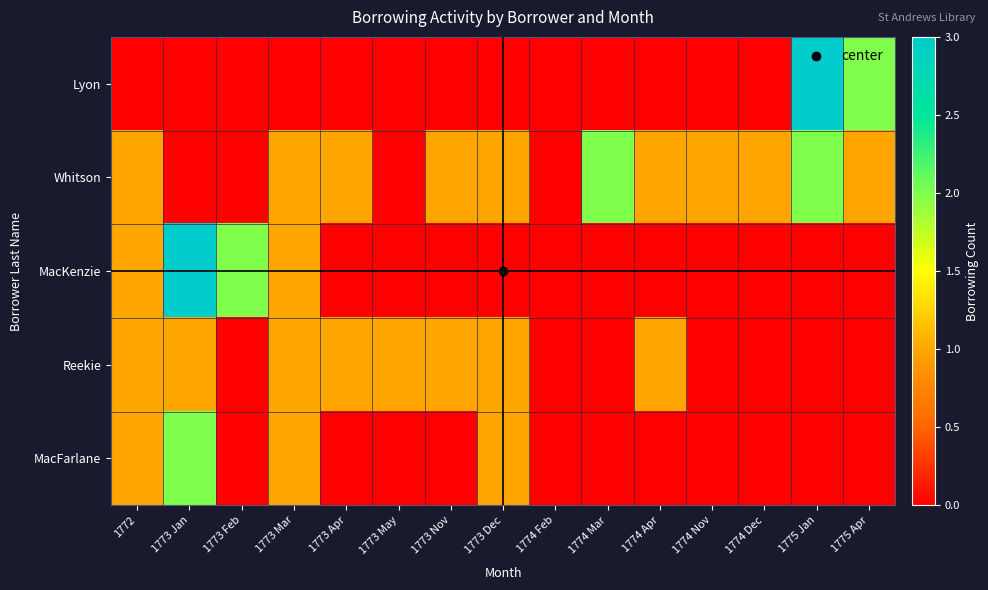

Reading left to right, transcribe all the data shown in this chart.

Lyon: 1772=0	1773 Jan=0	1773 Feb=0	1773 Mar=0	1773 Apr=0	1773 May=0	1773 Nov=0	1773 Dec=0	1774 Feb=0	1774 Mar=0	1774 Apr=0	1774 Nov=0	1774 Dec=0	1775 Jan=3	1775 Apr=2
Whitson: 1772=1	1773 Jan=0	1773 Feb=0	1773 Mar=1	1773 Apr=1	1773 May=0	1773 Nov=1	1773 Dec=1	1774 Feb=0	1774 Mar=2	1774 Apr=1	1774 Nov=1	1774 Dec=1	1775 Jan=2	1775 Apr=1
MacKenzie: 1772=1	1773 Jan=3	1773 Feb=2	1773 Mar=1	1773 Apr=0	1773 May=0	1773 Nov=0	1773 Dec=0	1774 Feb=0	1774 Mar=0	1774 Apr=0	1774 Nov=0	1774 Dec=0	1775 Jan=0	1775 Apr=0
Reekie: 1772=1	1773 Jan=1	1773 Feb=0	1773 Mar=1	1773 Apr=1	1773 May=1	1773 Nov=1	1773 Dec=1	1774 Feb=0	1774 Mar=0	1774 Apr=1	1774 Nov=0	1774 Dec=0	1775 Jan=0	1775 Apr=0
MacFarlane: 1772=1	1773 Jan=2	1773 Feb=0	1773 Mar=1	1773 Apr=0	1773 May=0	1773 Nov=0	1773 Dec=1	1774 Feb=0	1774 Mar=0	1774 Apr=0	1774 Nov=0	1774 Dec=0	1775 Jan=0	1775 Apr=0